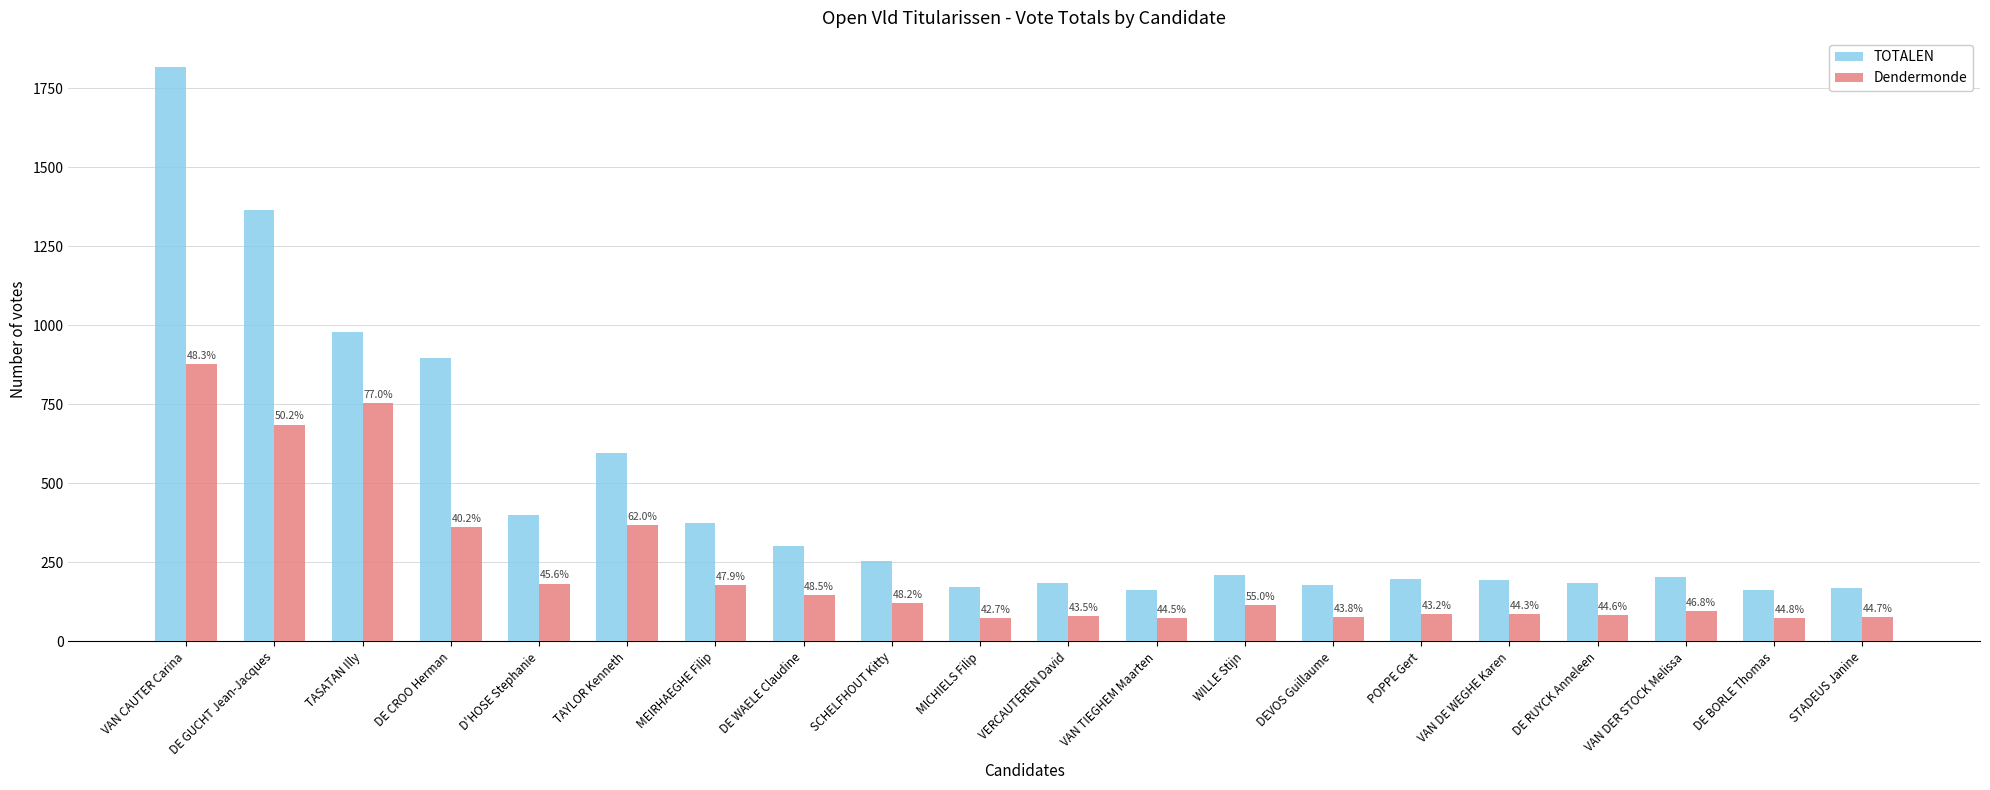

At how many categories does at least one series exceed 477?

5